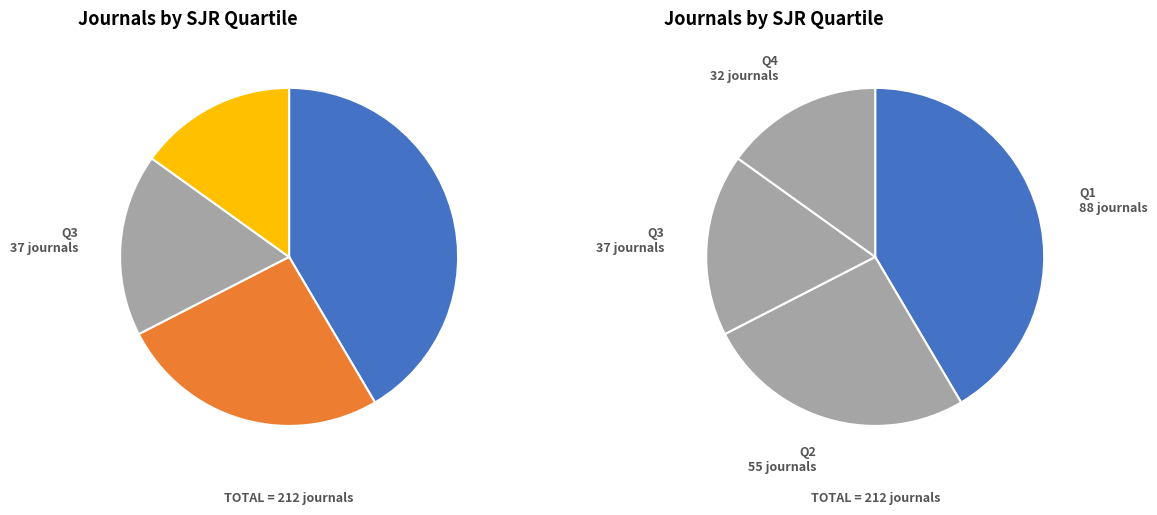

Which category has the biggest portion of the pie?

Q1